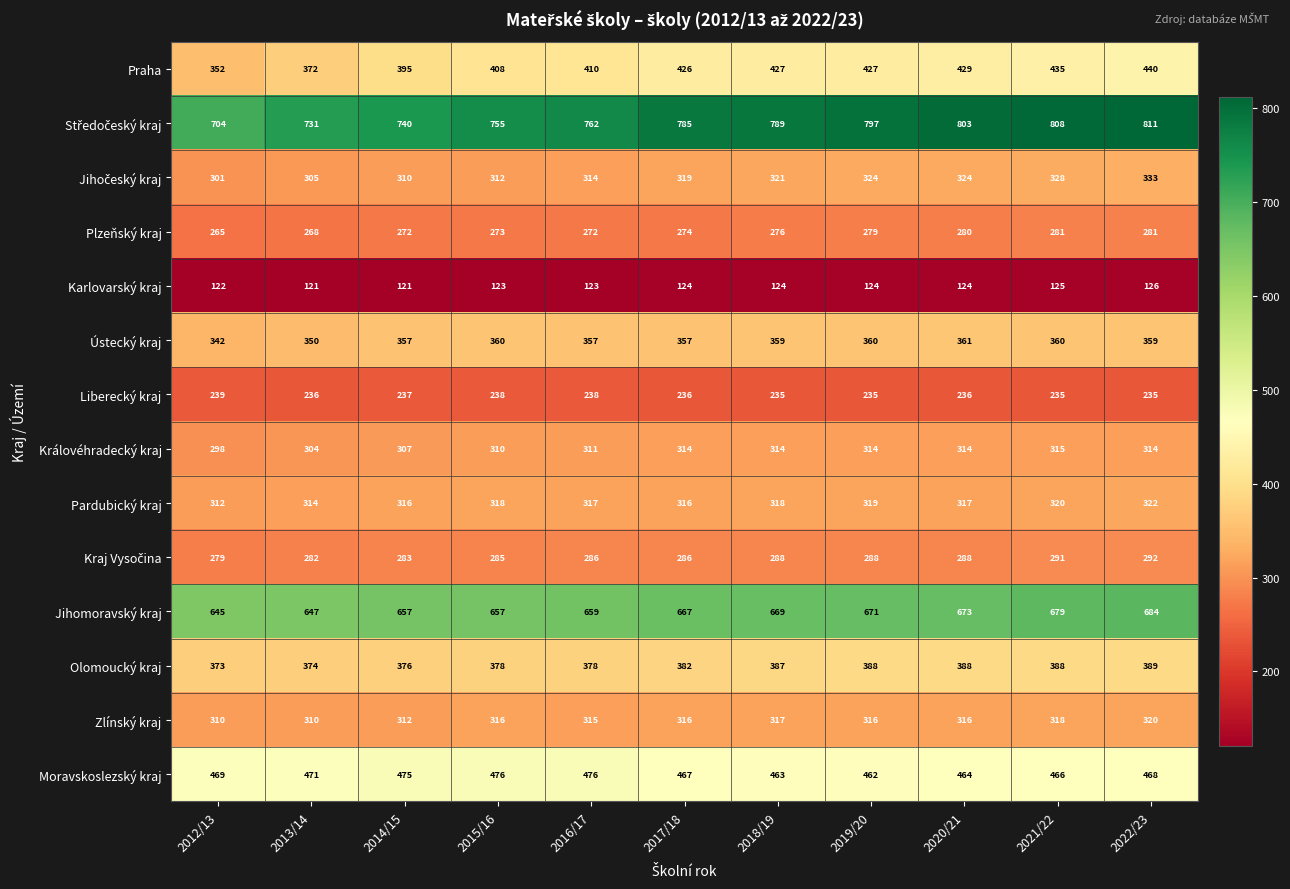

What value does the Královéhradecký kraj series have at 2016/17?

311